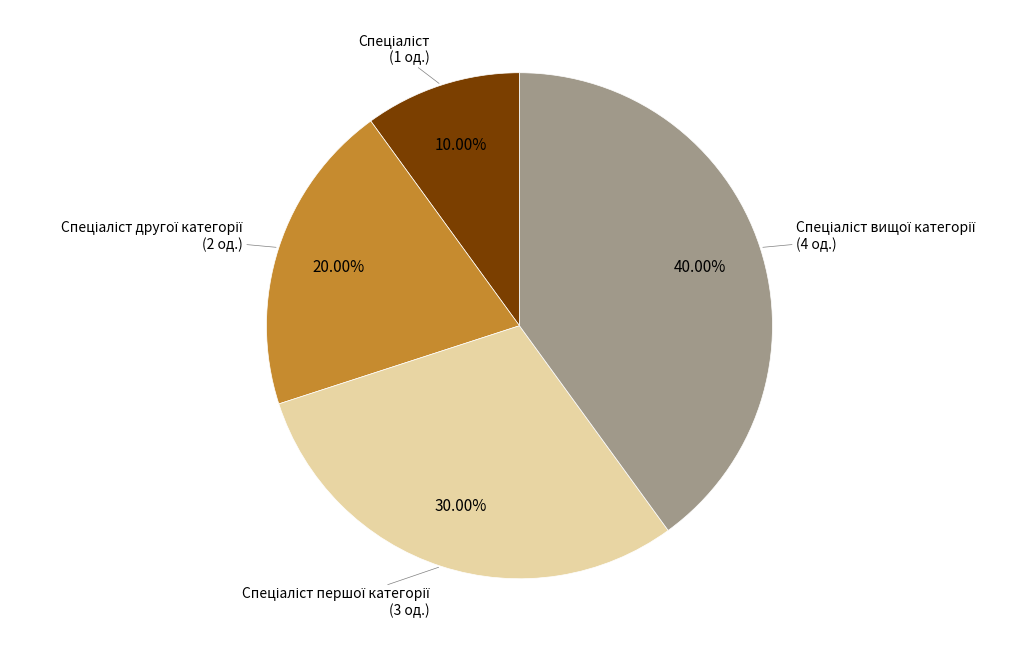

Is there a majority slice in this chart?

No